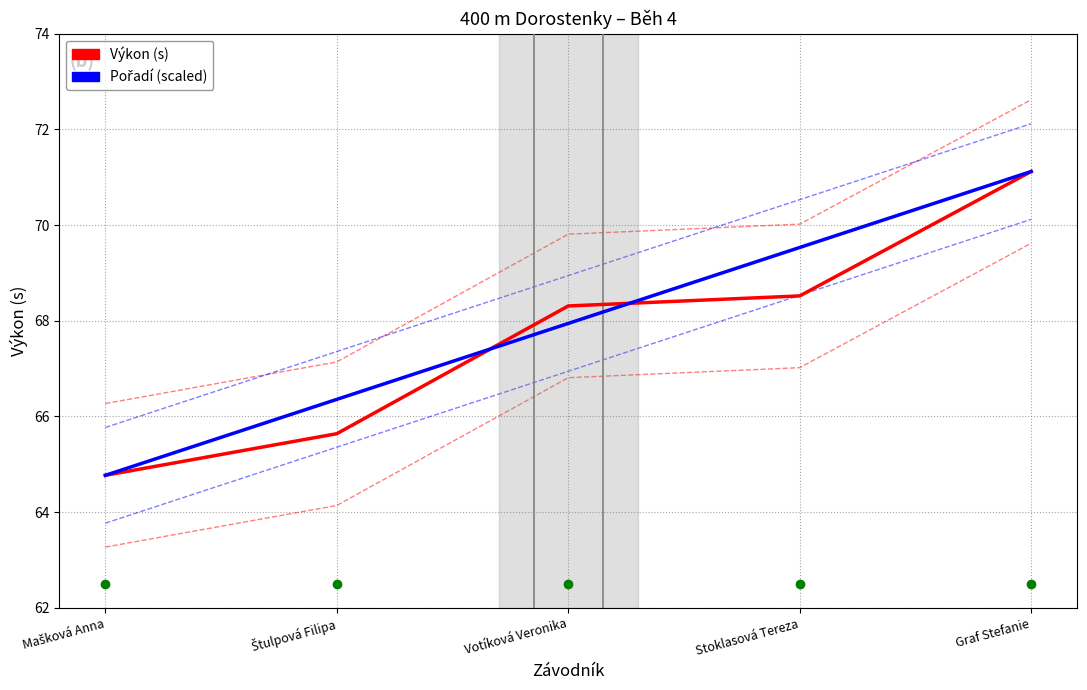

At Mašková Anna, list the series in order from largest to smallest.

Výkon (s), Pořadí (scaled)